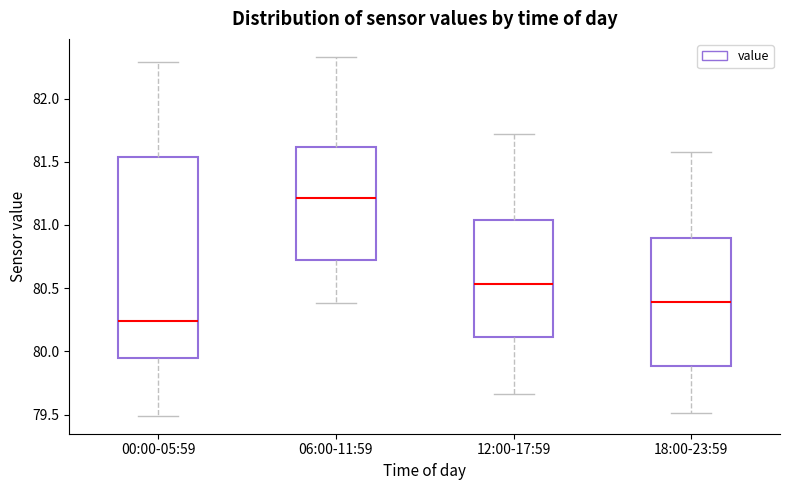

Reading left to right, read every box against the y-axis: the position of its median line, the range the box covers, and the ends of its whiskers. The values are not printed on the chart, so give them approximately, as read against the axis.

00:00-05:59: median 80.25, box 79.95 to 81.55, whiskers 79.50 to 82.30
06:00-11:59: median 81.20, box 80.70 to 81.60, whiskers 80.40 to 82.35
12:00-17:59: median 80.55, box 80.10 to 81.05, whiskers 79.65 to 81.70
18:00-23:59: median 80.40, box 79.90 to 80.90, whiskers 79.50 to 81.60